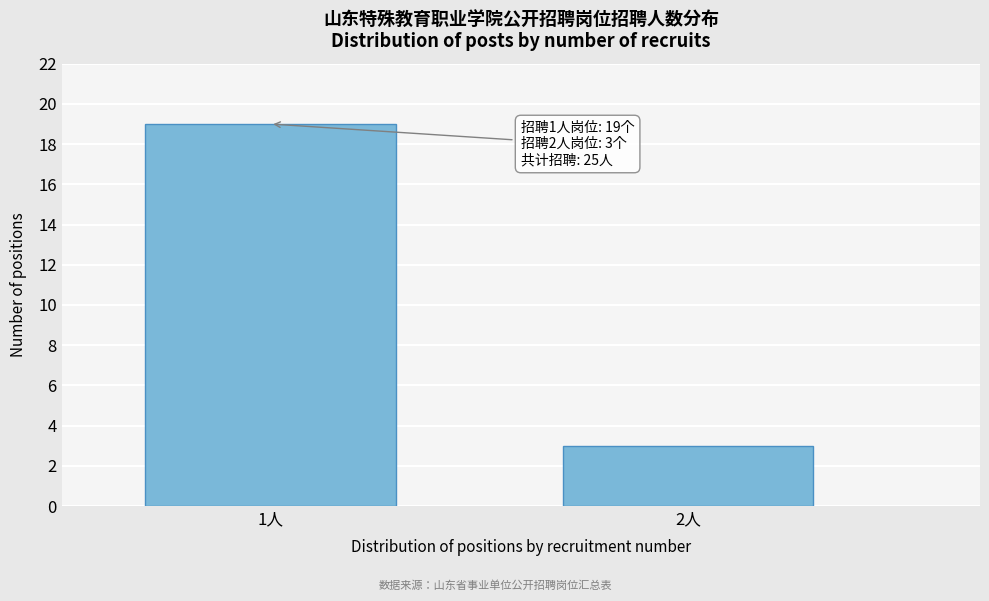

Reading right to left, extract all data points from this chart.

2人=3	1人=19